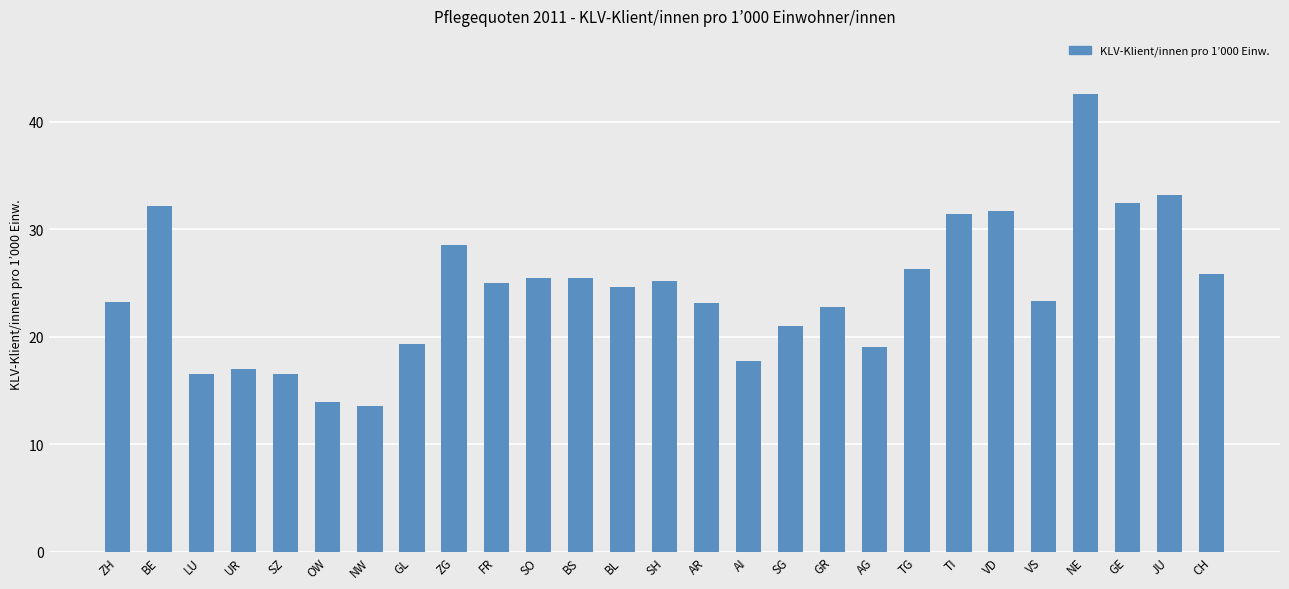

At which category does the chart reach its peak across all series?

NE